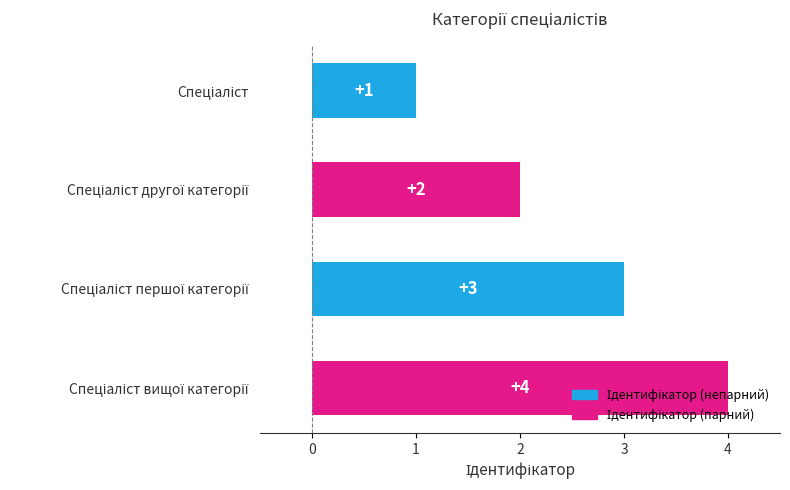

What is the value of the 1st bar from the top?

1